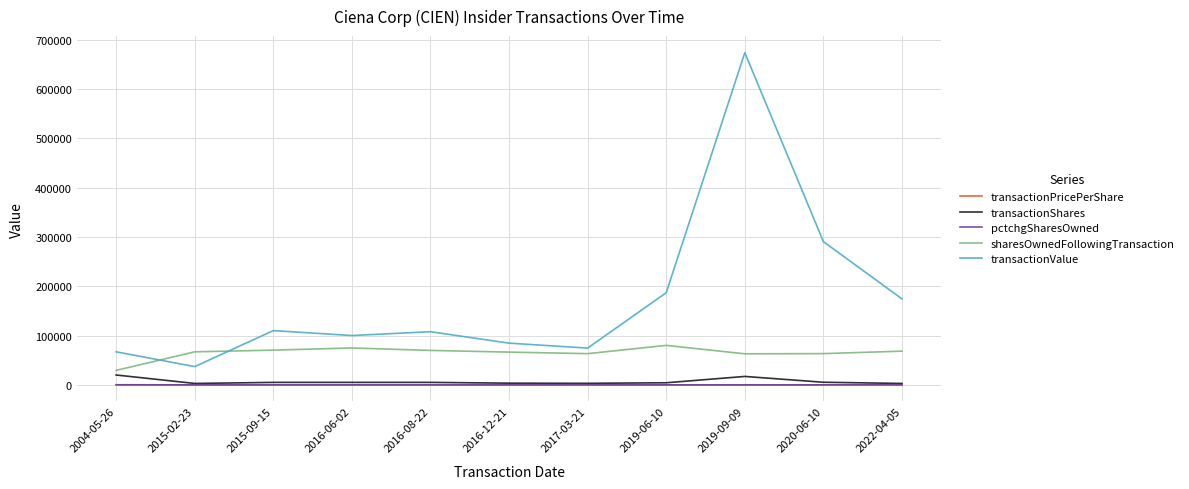

At which category does the chart reach its peak across all series?

2019-09-09